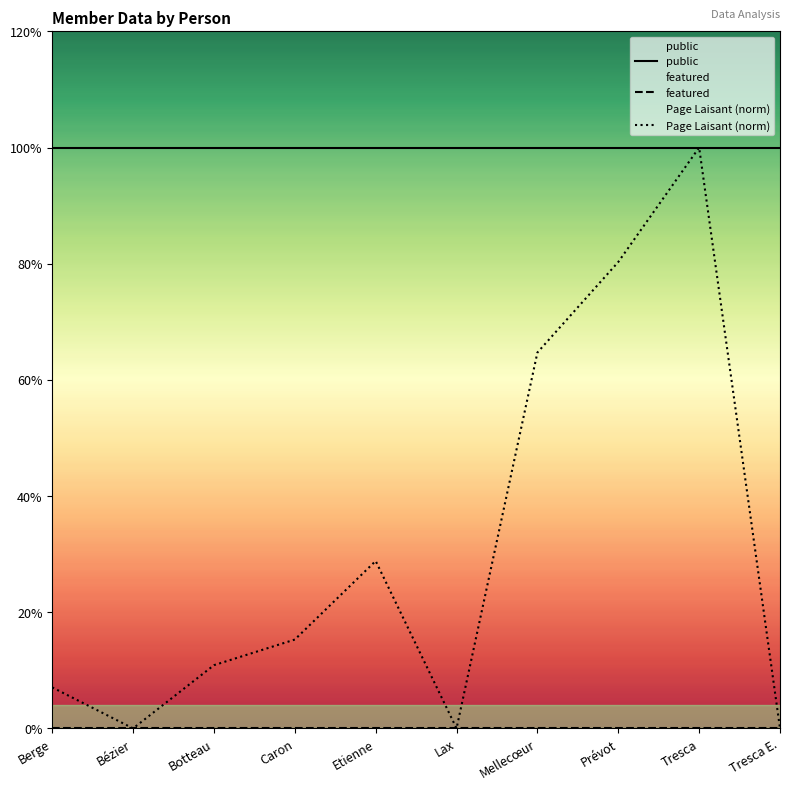

Which label corresponds to the largest value in the chart?

Berge